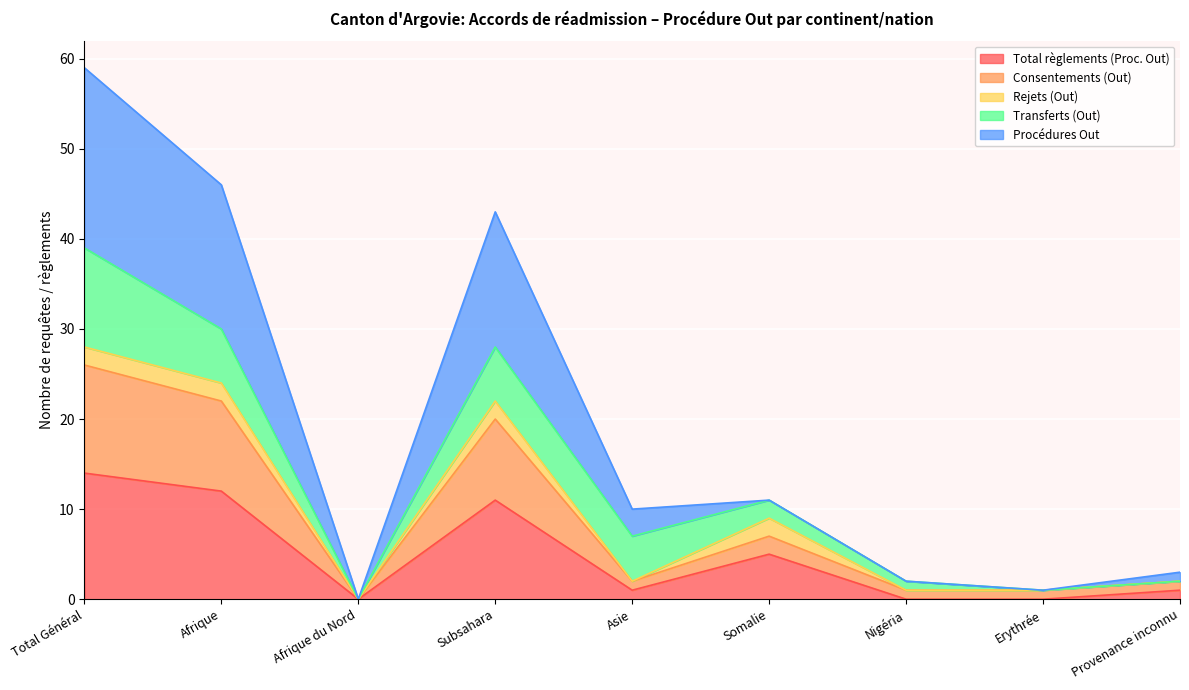

Which category has the highest value in the Consentements (Out) series?

Total Général